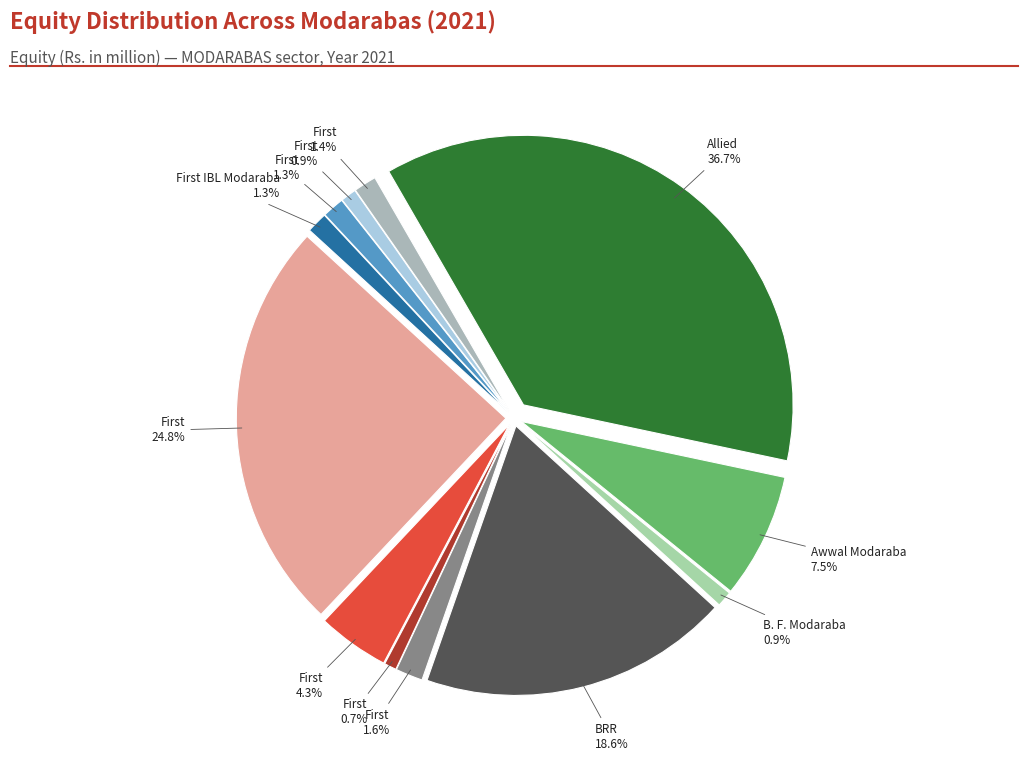

To the nearest percent, what is the difference between the largest and smallest slice percentages?

36%